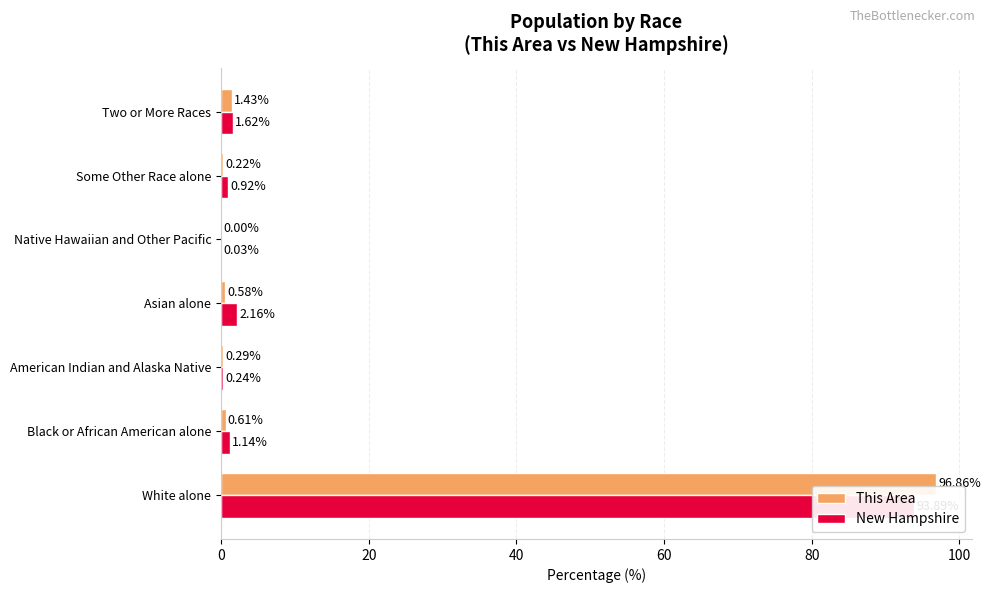

Rank the series by their maximum value, from highest to lowest.

This Area, New Hampshire